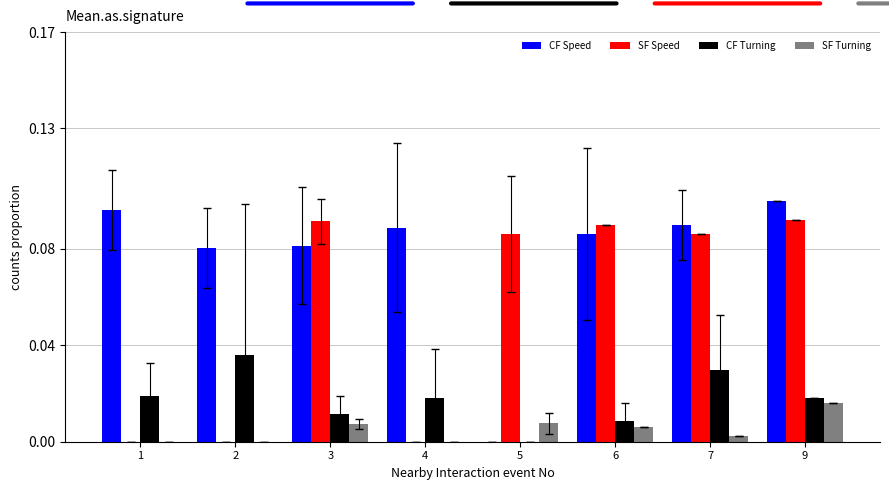

Is the value of SF Turning at 5 greater than the value of SF Speed at 4?

Yes